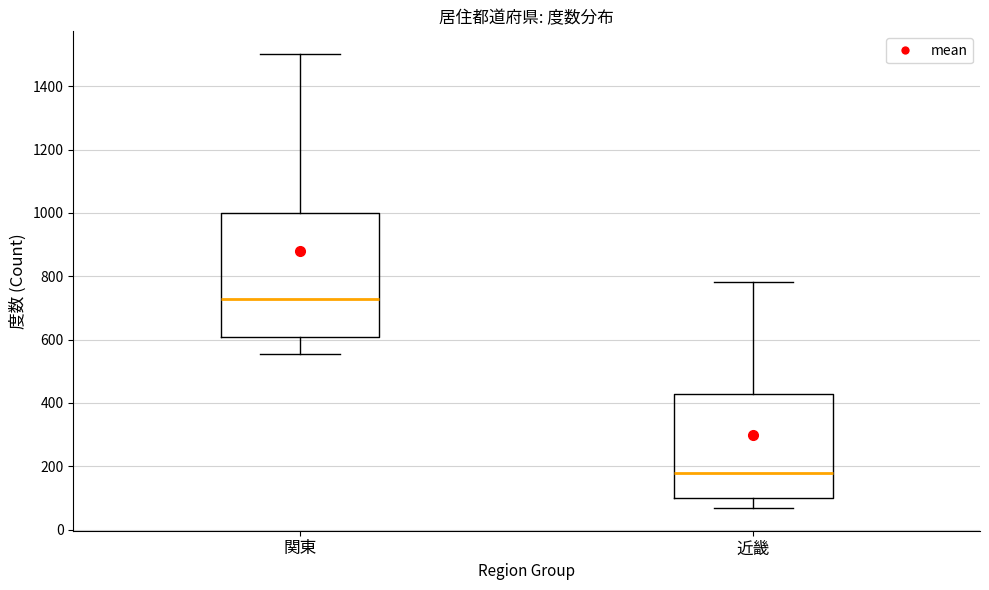

Reading left to right, transcribe this box plot: for each box, give where its median line is, the range the box spans, and where its two whiskers end, as read against the y-axis. The values are not printed on the chart, so give them approximately, as read against the axis.

関東: median 720, box 600 to 1000, whiskers 560 to 1500
近畿: median 180, box 100 to 420, whiskers 60 to 780